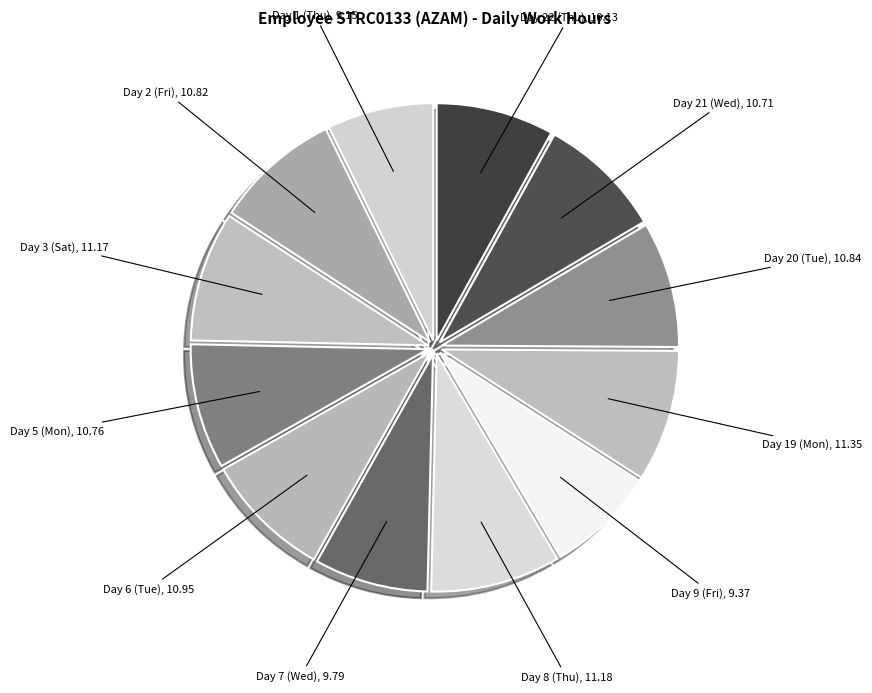

Is there any slice that represents more than half of the pie?

No